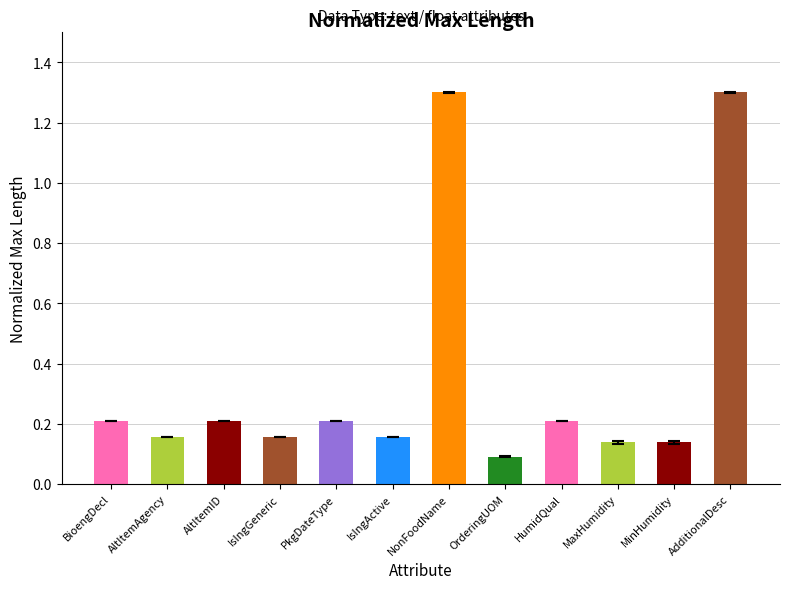

The value at AdditionalDesc is 1.3. True or false?

True